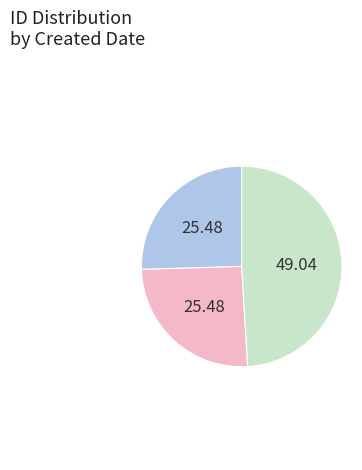

Is there a majority slice in this chart?

No